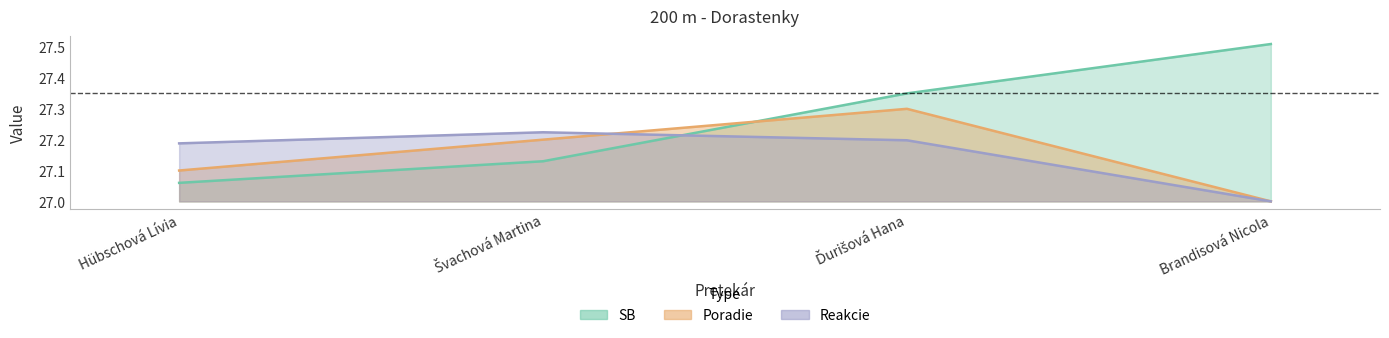

What is the value of the SB point at the 4th from the left?

27.5